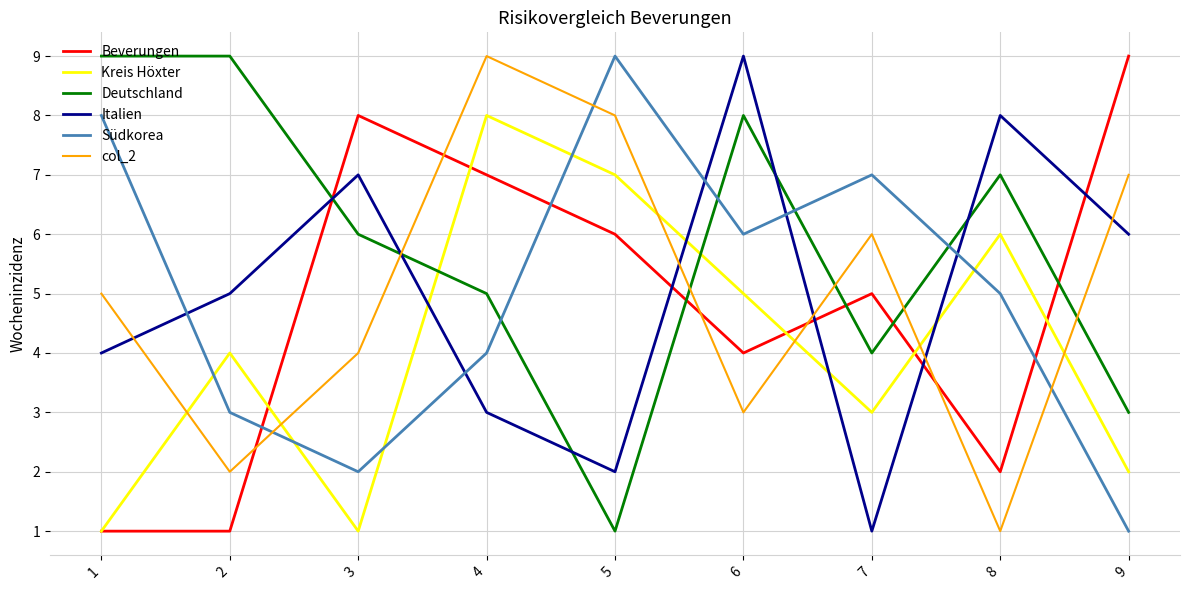

Which series ends up on top after the final intersection of Italien and Beverungen?

Beverungen